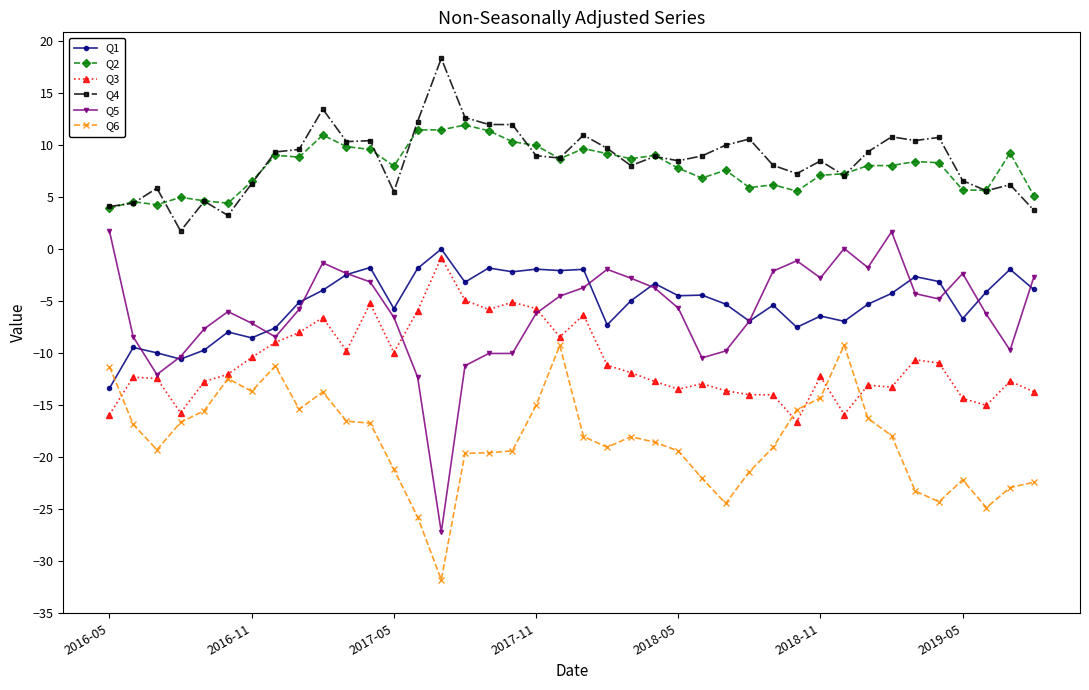

Which series has the widest spread of values?

Q5